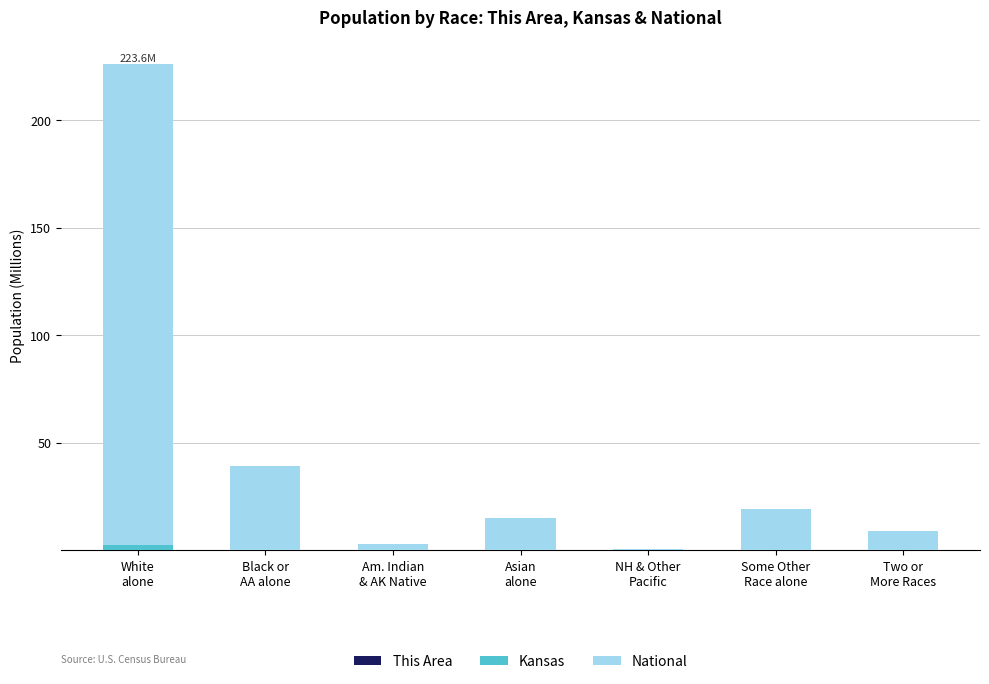

At which category is the sum across all series the highest?

White
alone